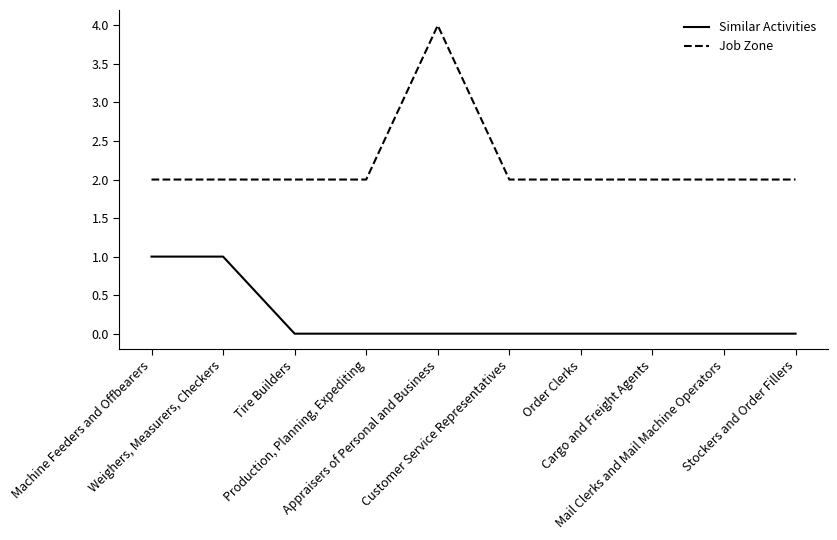

True or false: Job Zone has a value of 2 at Tire Builders.

True